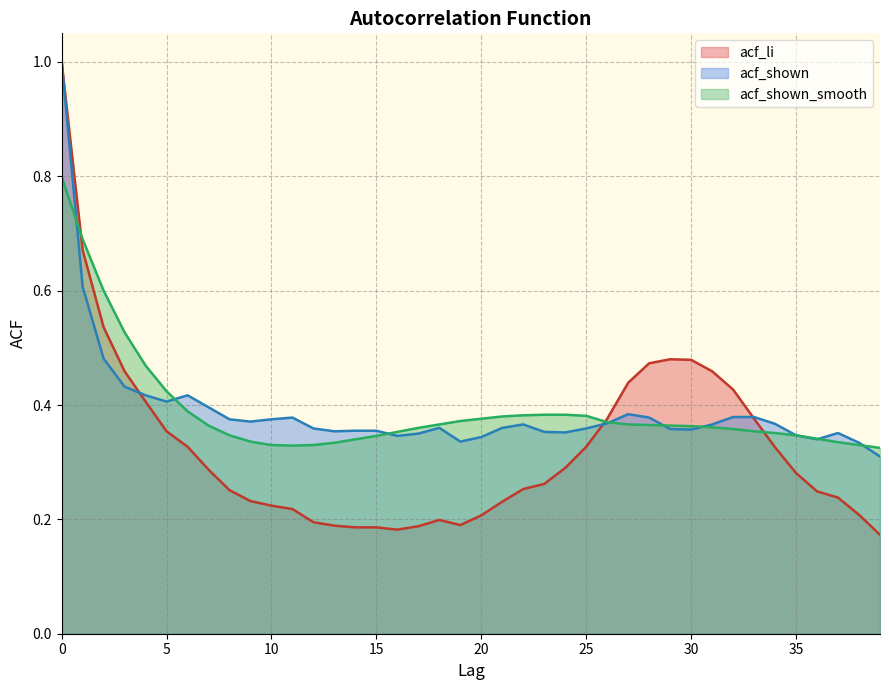

How many times do acf_li and acf_shown_smooth cross each other?

3